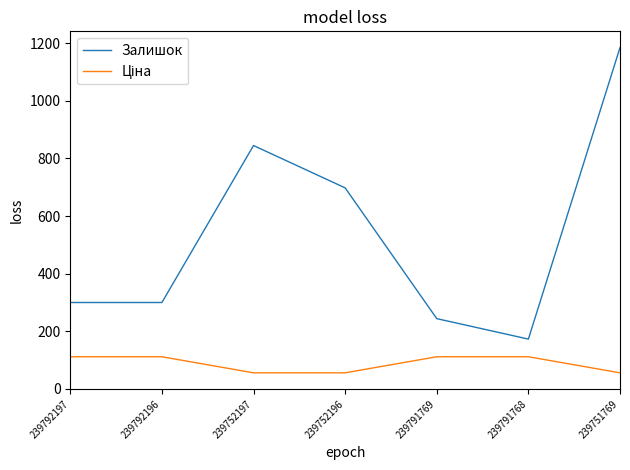

What is the spread (max minus min) of values at 239791769?

132.3